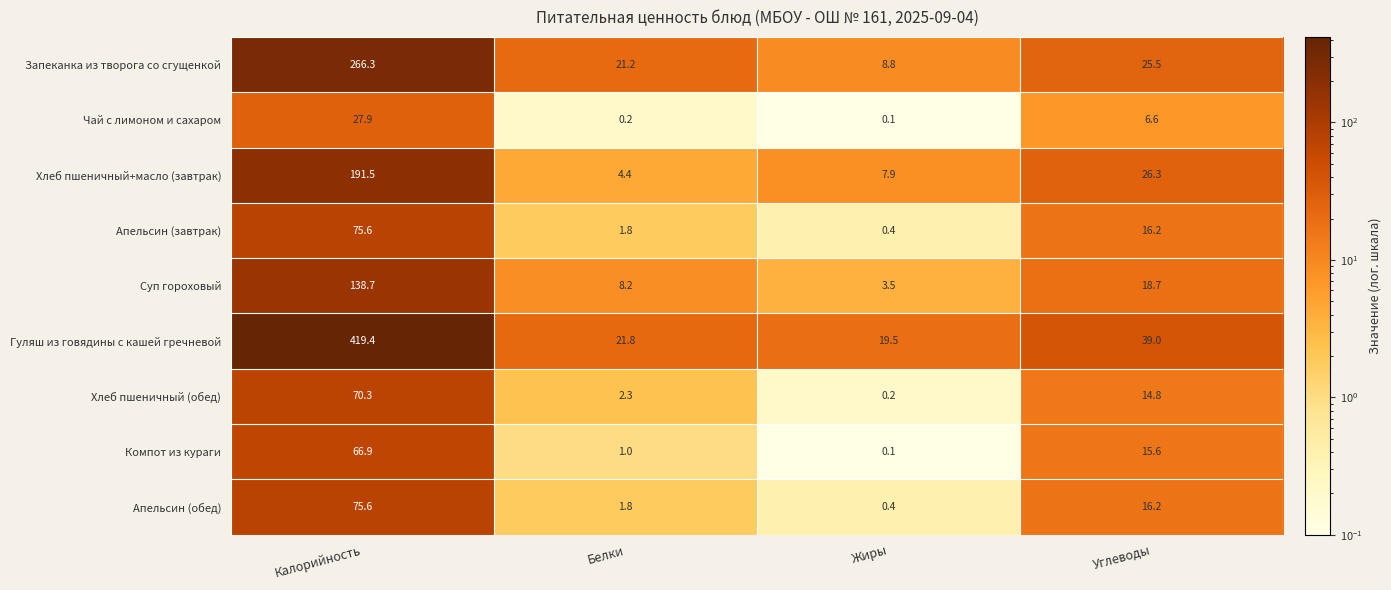

What is the difference between the maximum and second lowest values in the Суп гороховый series?

130.5